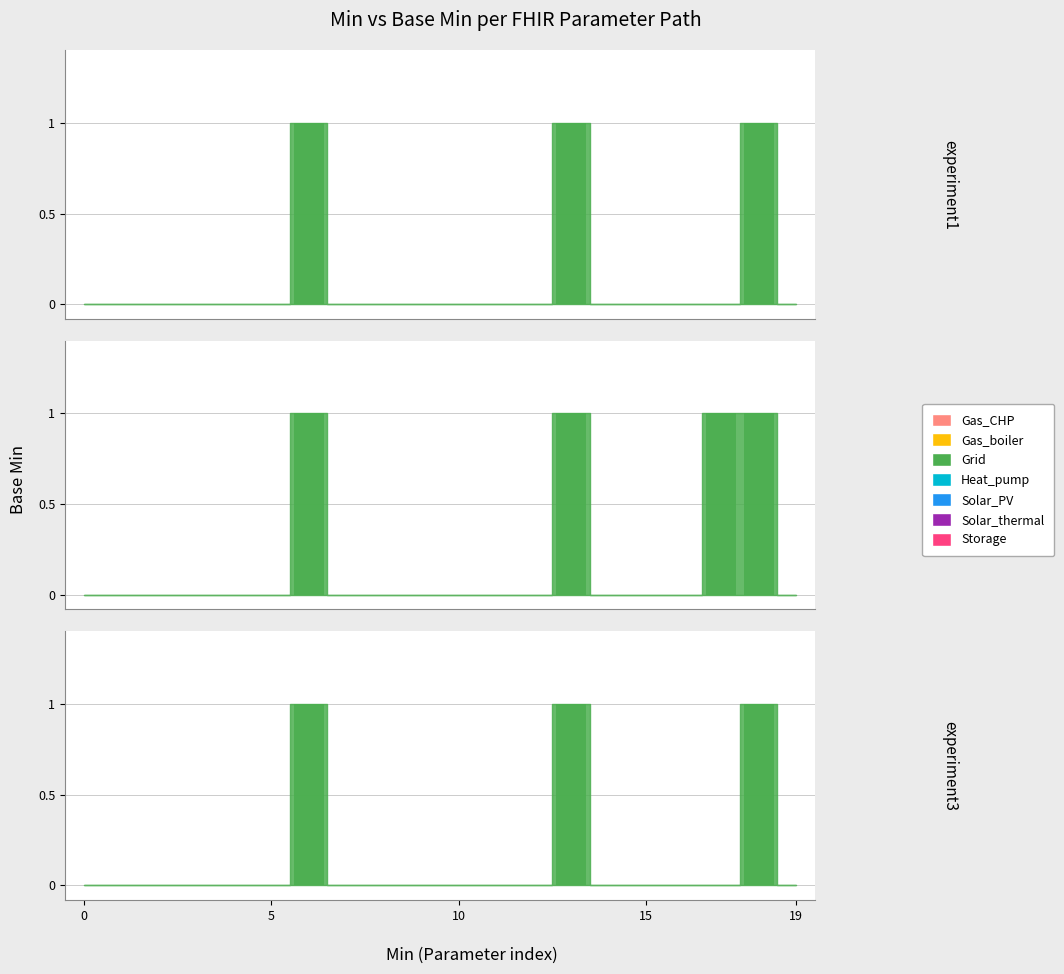

Reading right to left, extract all data points from this chart.

0	1	0	0	0	0	1	0	0	0	0	0	0	1	0	0	0	0	0	0